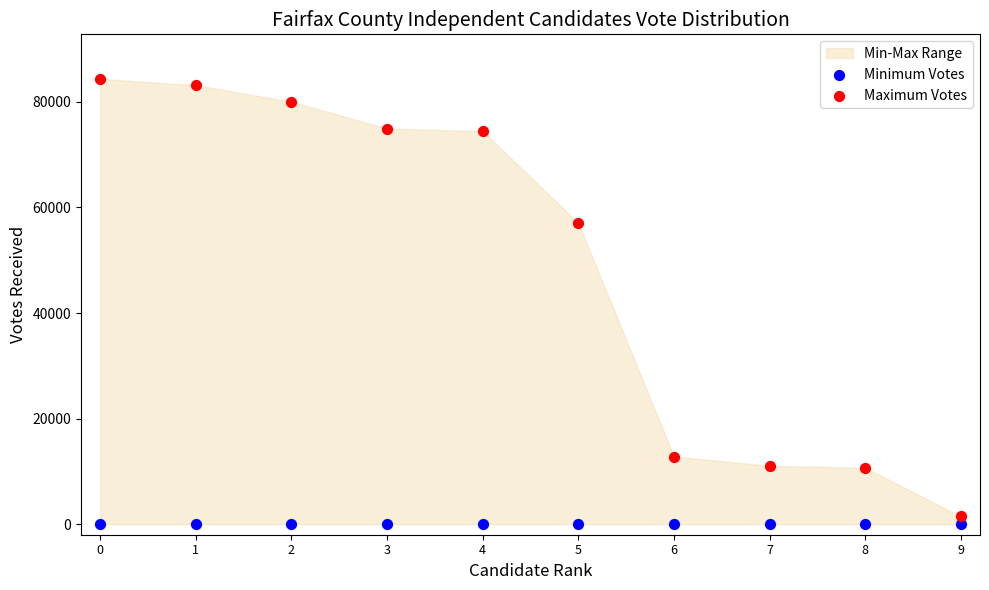

Across all series, what Y value is closest to 42182?

57043